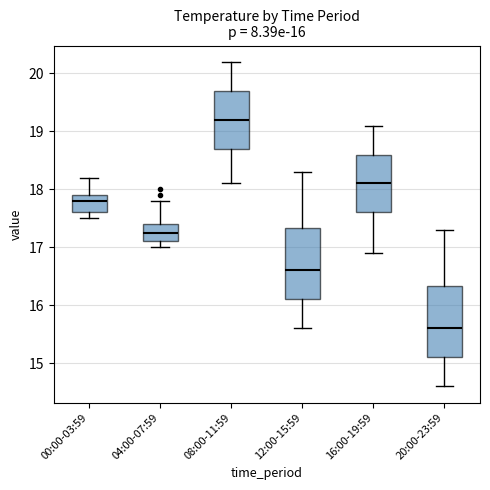

Which box's median line is the lowest?

20:00-23:59